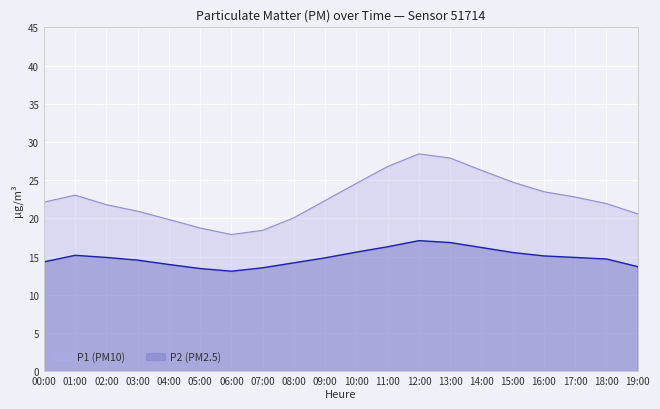

What is the greatest value displayed?

28.4